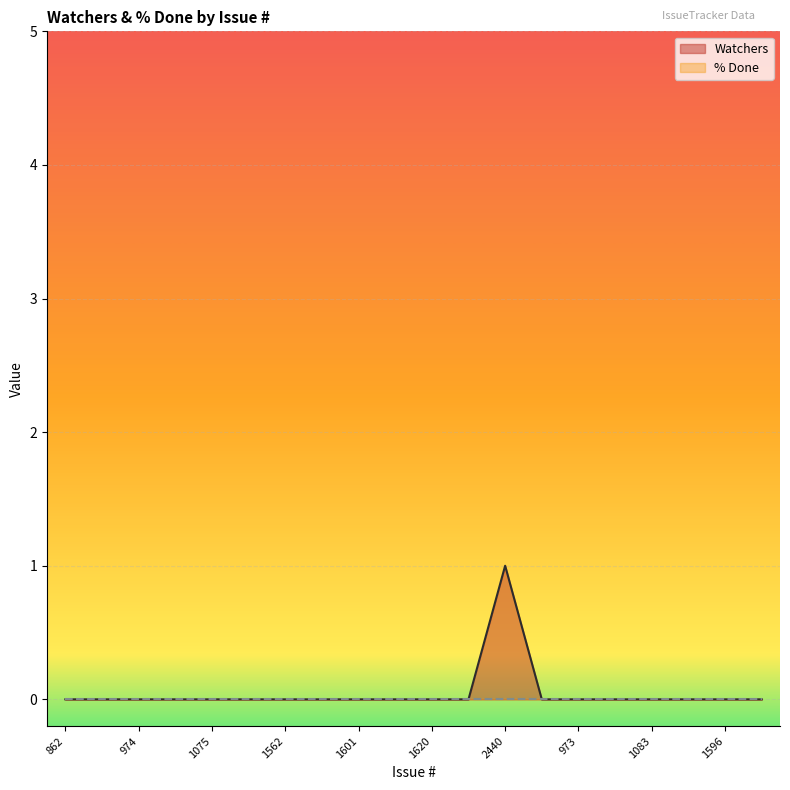

What is the maximum value shown in the chart?

1